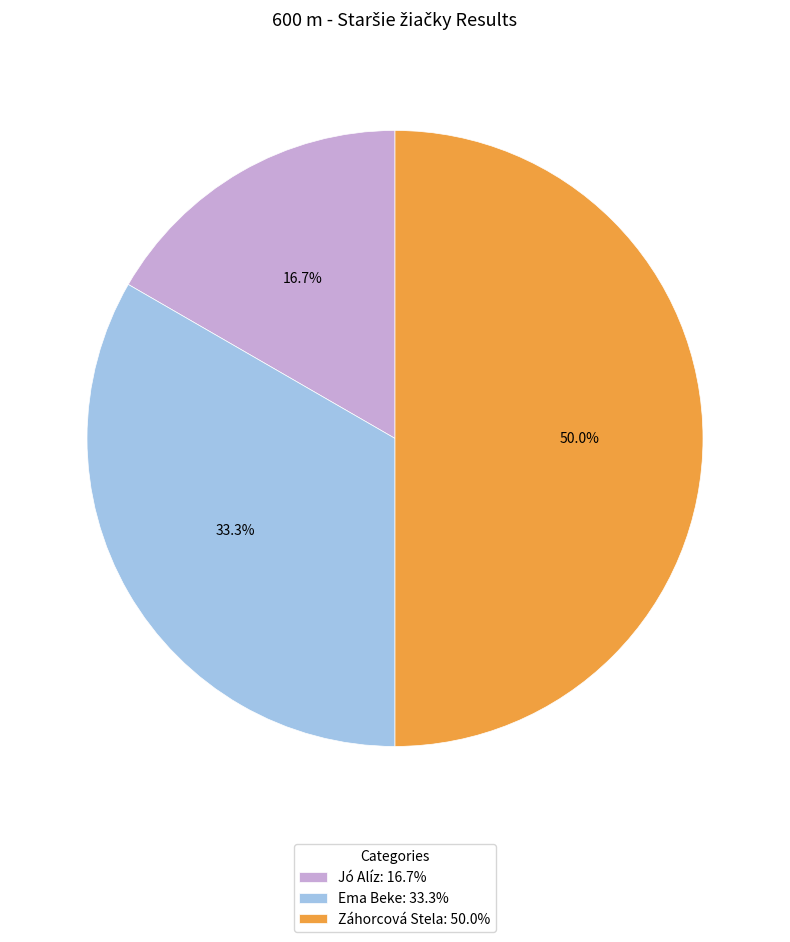

Is it true that Záhorcová Stela is 50% of the pie?

True